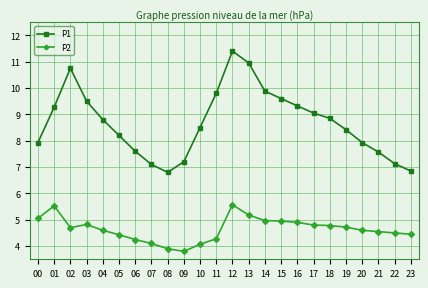

What value does the P1 series have at 11?

9.8